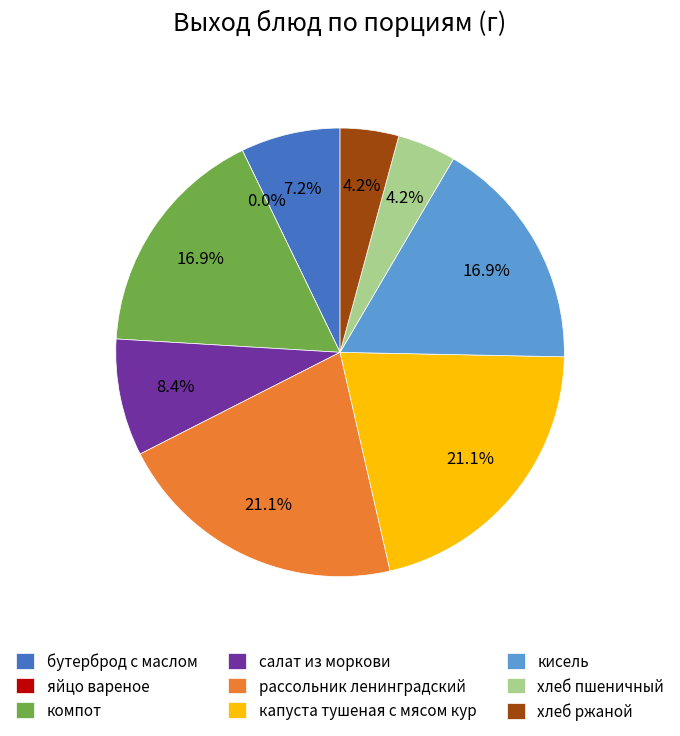

What is the largest slice in the pie chart?

рассольник ленинградский